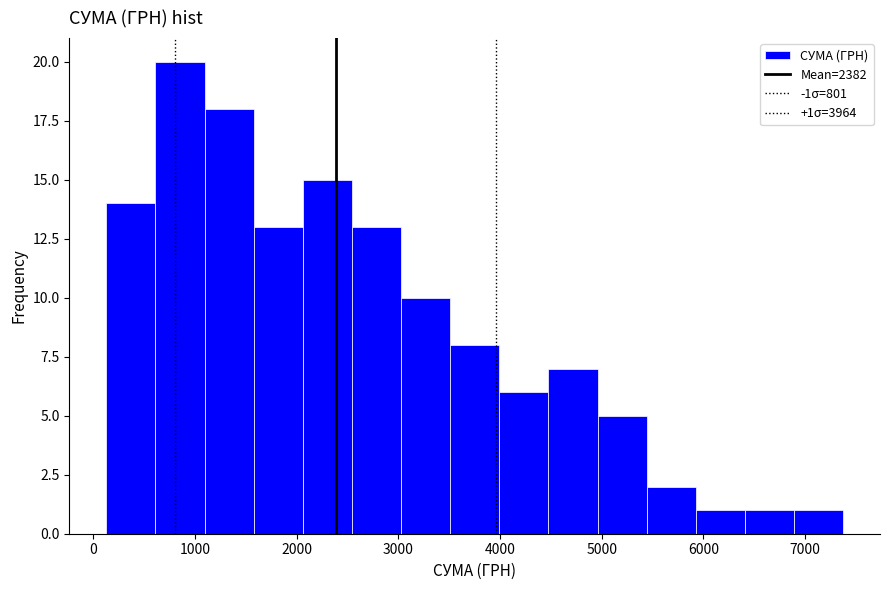

Over which range of the x-axis is the bar tallest?

600 to 1100